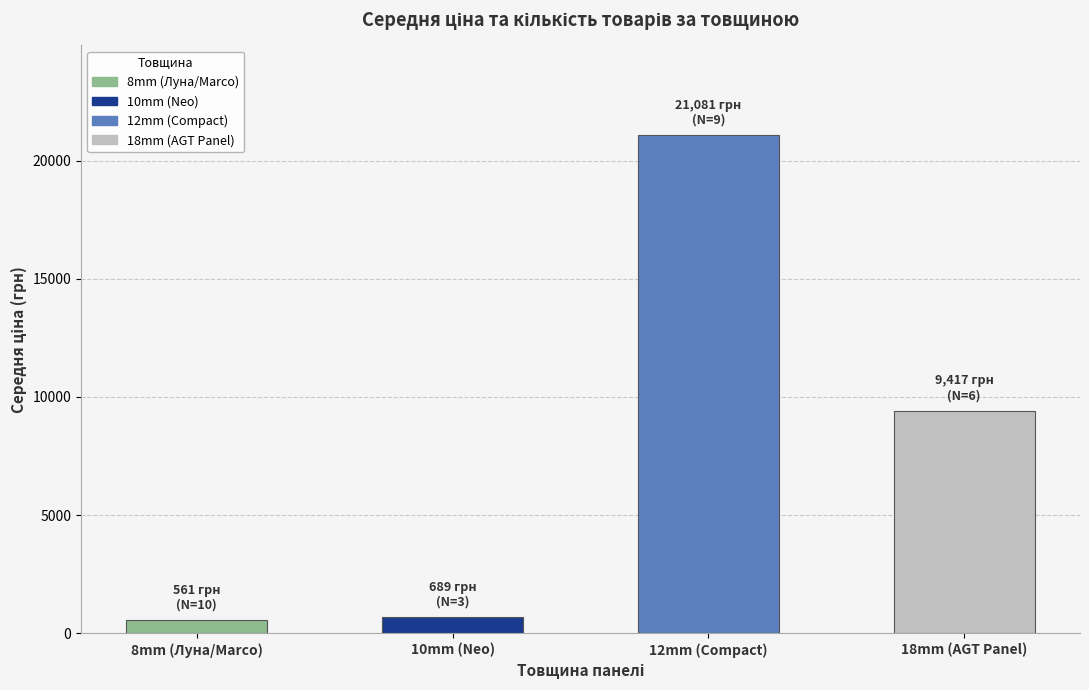

What is the difference between the values at 18mm (AGT Panel) and 10mm (Neo)?

8727.8